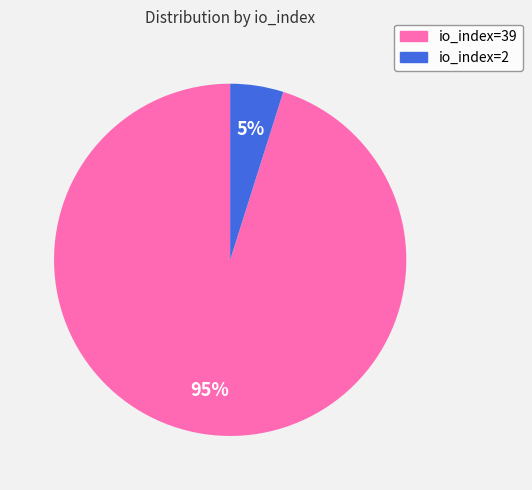

The io_index=2 slice represents 16% of the pie. True or false?

False